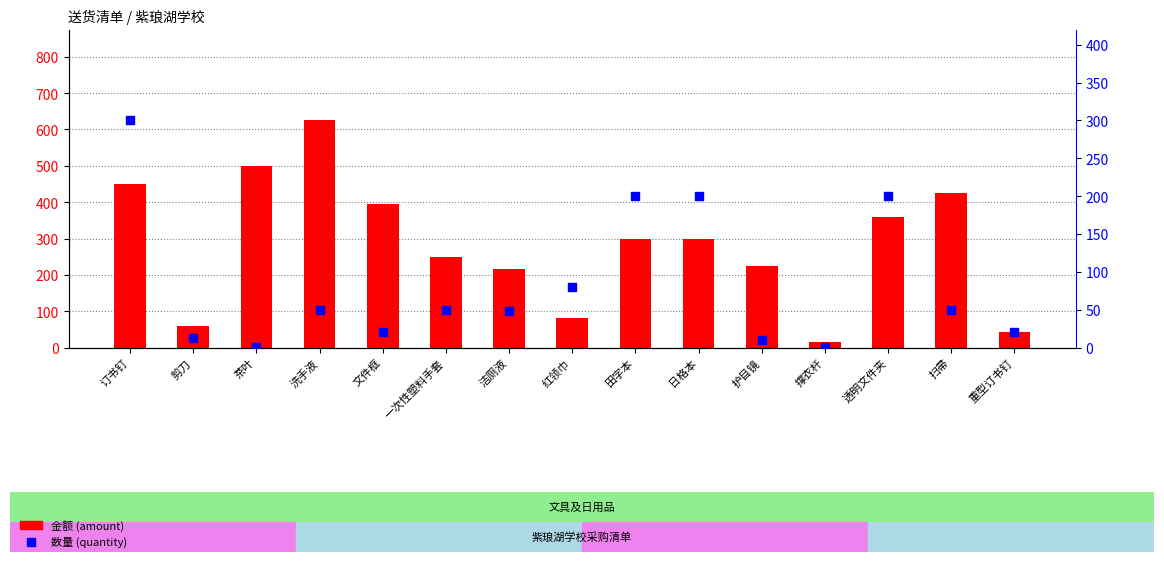

What is the total value across all series at 田字本?

500